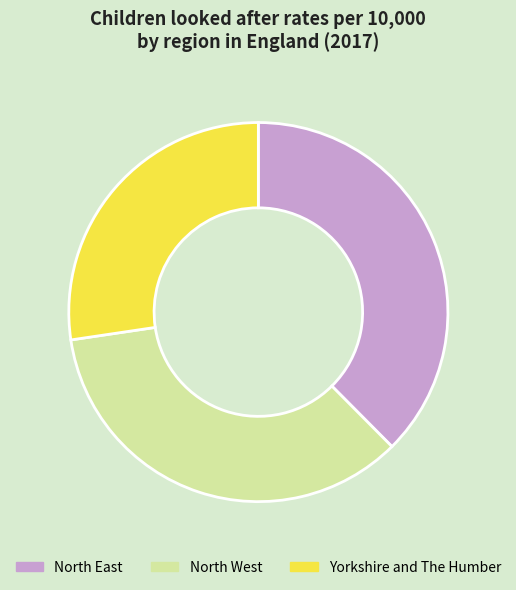

Is it true that Yorkshire and The Humber is 27% of the pie?

True